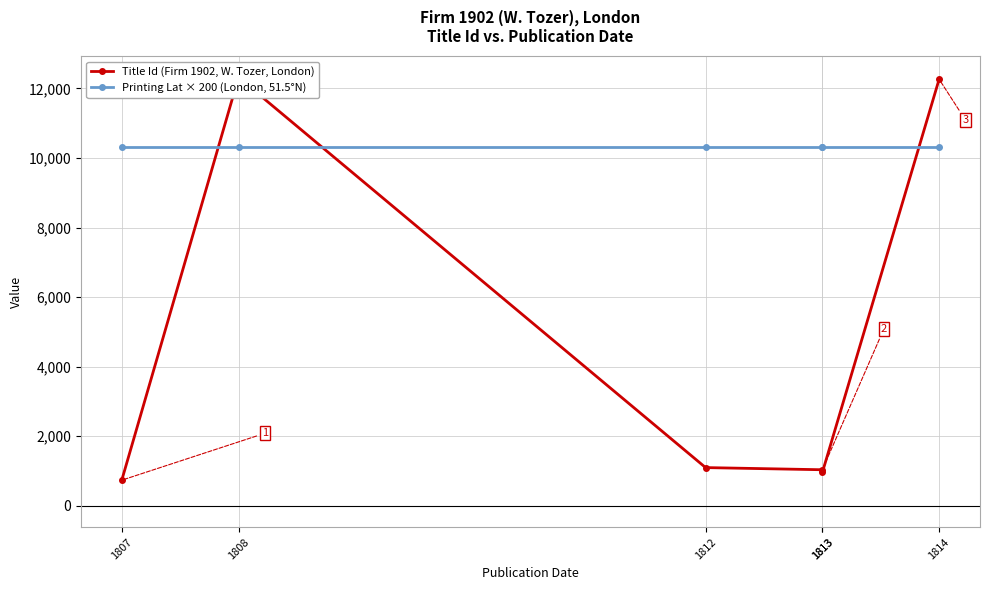

Rank the categories by Printing Lat × 200 (London, 51.5°N) value from highest to lowest.

1807, 1808, 1812, 1813, 1813, 1814